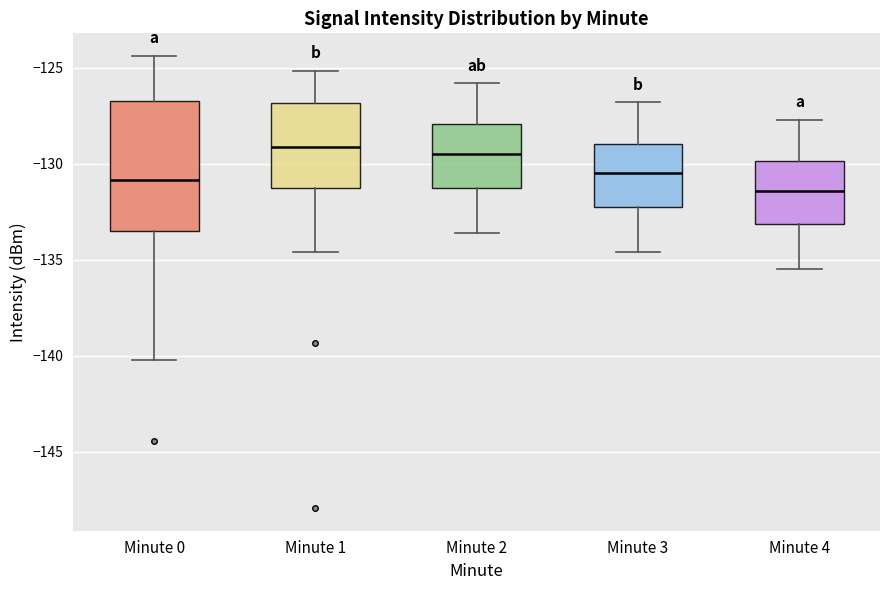

Reading left to right, read every box against the y-axis: the position of its median line, the range the box covers, and the ends of its whiskers. The values are not printed on the chart, so give them approximately, as read against the axis.

Minute 0: median -131.0, box -133.5 to -126.5, whiskers -140.0 to -124.5
Minute 1: median -129.0, box -131.5 to -127.0, whiskers -134.5 to -125.0
Minute 2: median -129.5, box -131.0 to -128.0, whiskers -133.5 to -126.0
Minute 3: median -130.5, box -132.0 to -129.0, whiskers -134.5 to -127.0
Minute 4: median -131.5, box -133.0 to -130.0, whiskers -135.5 to -127.5